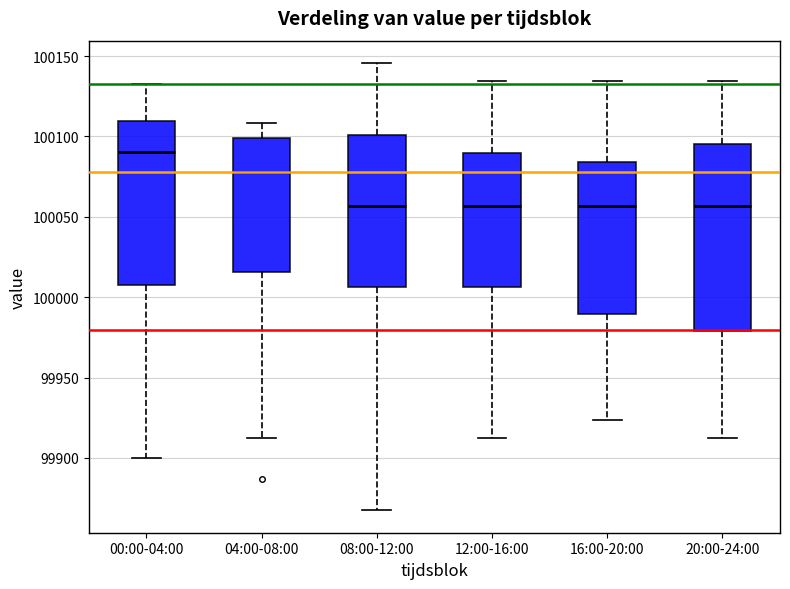

Reading left to right, transcribe this box plot: for each box, give where its median line is, the range the box spans, and where its two whiskers end, as read against the y-axis. The values are not printed on the chart, so give them approximately, as read against the axis.

00:00-04:00: median 100090, box 100005 to 100110, whiskers 99900 to 100130
04:00-08:00: median 100080, box 100015 to 100100, whiskers 99910 to 100110
08:00-12:00: median 100055, box 100005 to 100100, whiskers 99865 to 100145
12:00-16:00: median 100055, box 100005 to 100090, whiskers 99910 to 100135
16:00-20:00: median 100055, box 99990 to 100085, whiskers 99925 to 100135
20:00-24:00: median 100055, box 99980 to 100095, whiskers 99910 to 100135